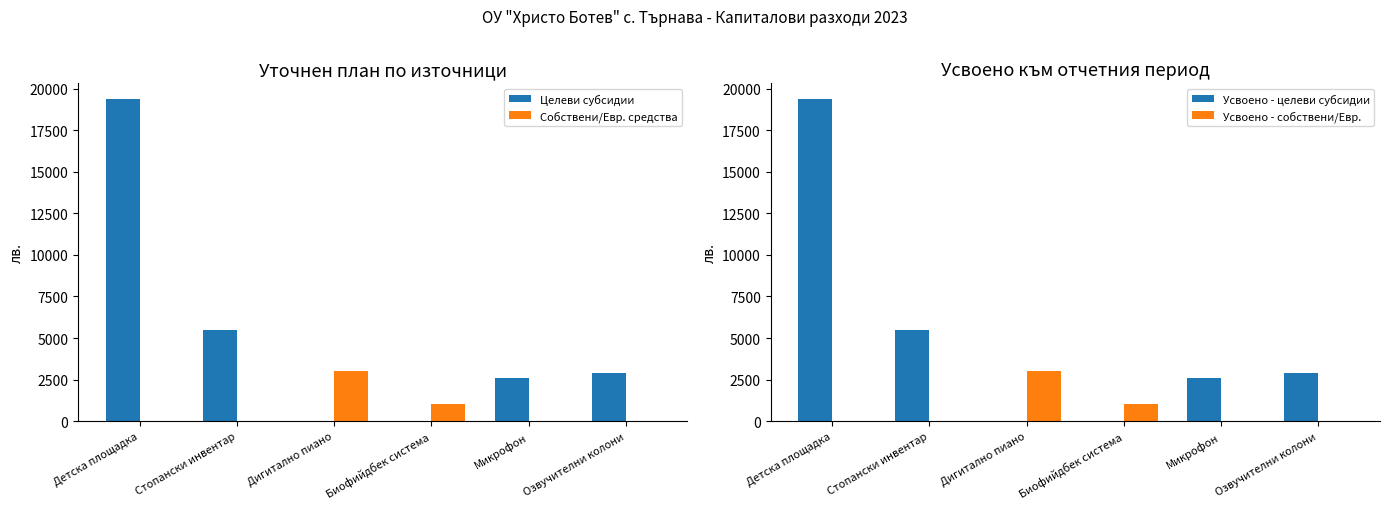

Rank the series by their maximum value, from highest to lowest.

Целеви субсидии, Усвоено - целеви субсидии, Собствени/Евр. средства, Усвоено - собствени/Евр.